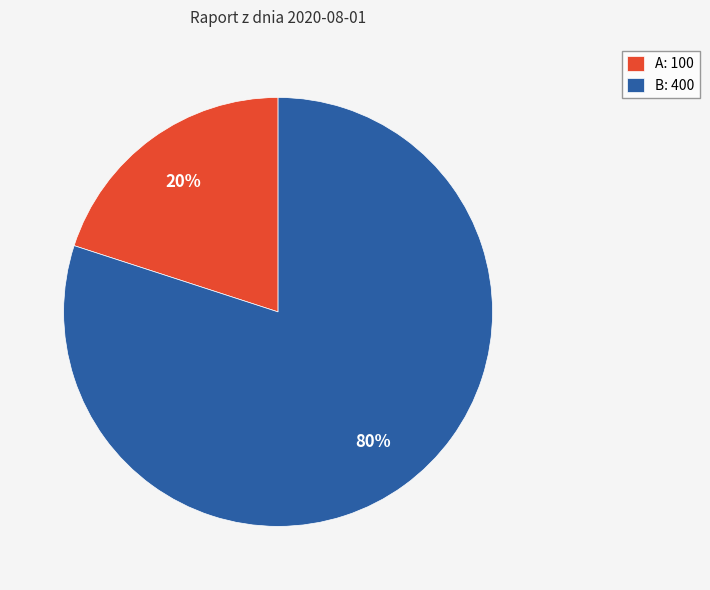

Approximately how many times larger is the value at B: 400 compared to A: 100?

4.0